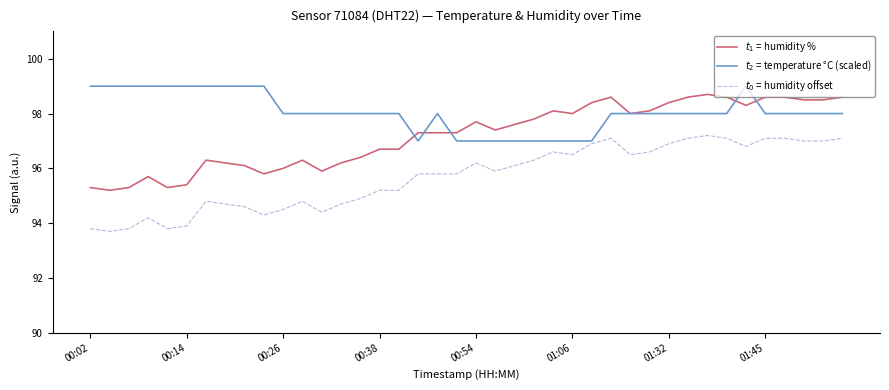

Which category has the highest value in the $t_0$ = humidity offset series?

32